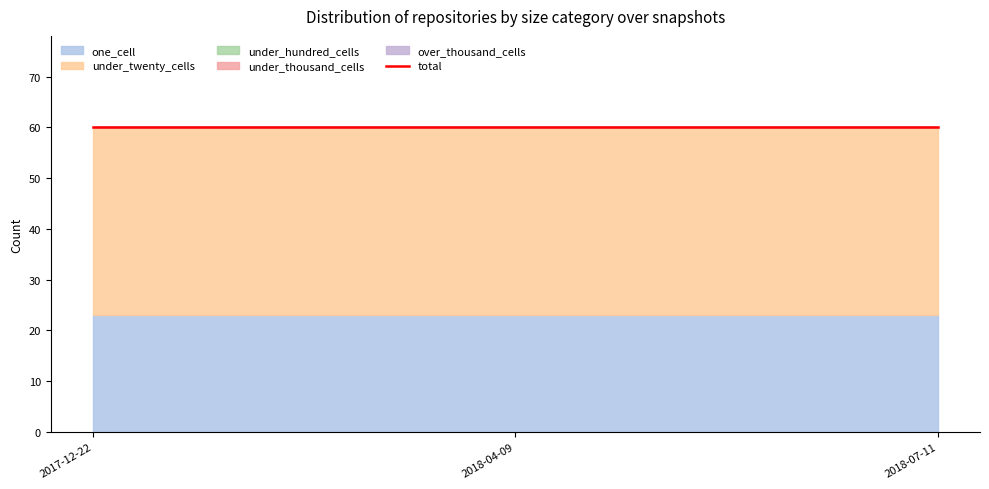

The under_twenty_cells series shows 20 at 2018-07-11. True or false?

False